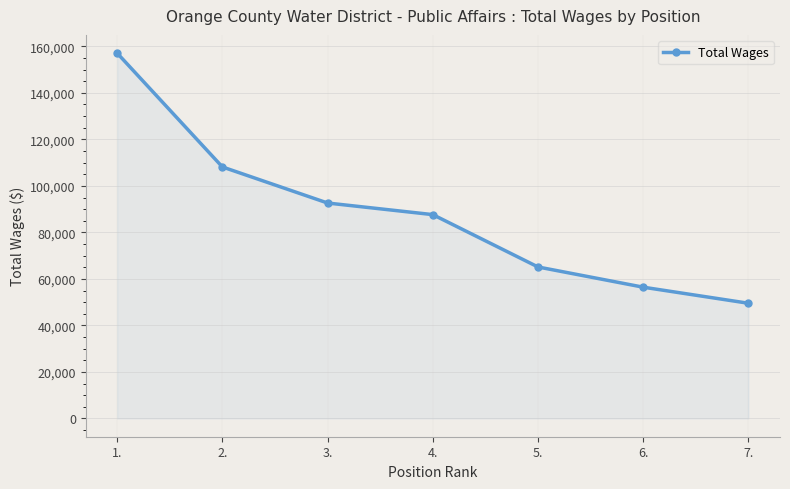

What is the label of the 7th point from the right?

1.